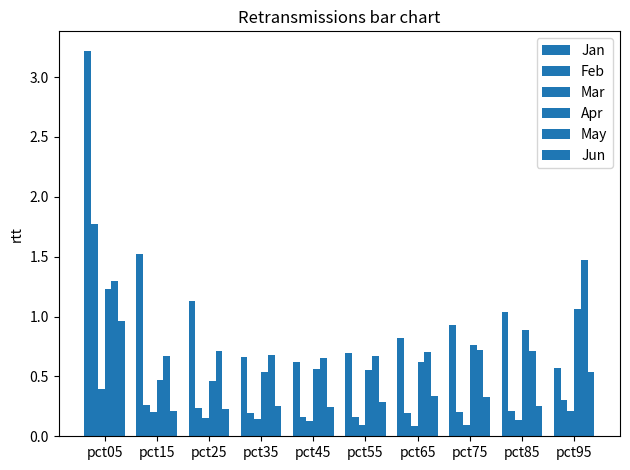

Does the chart contain any negative values?

No